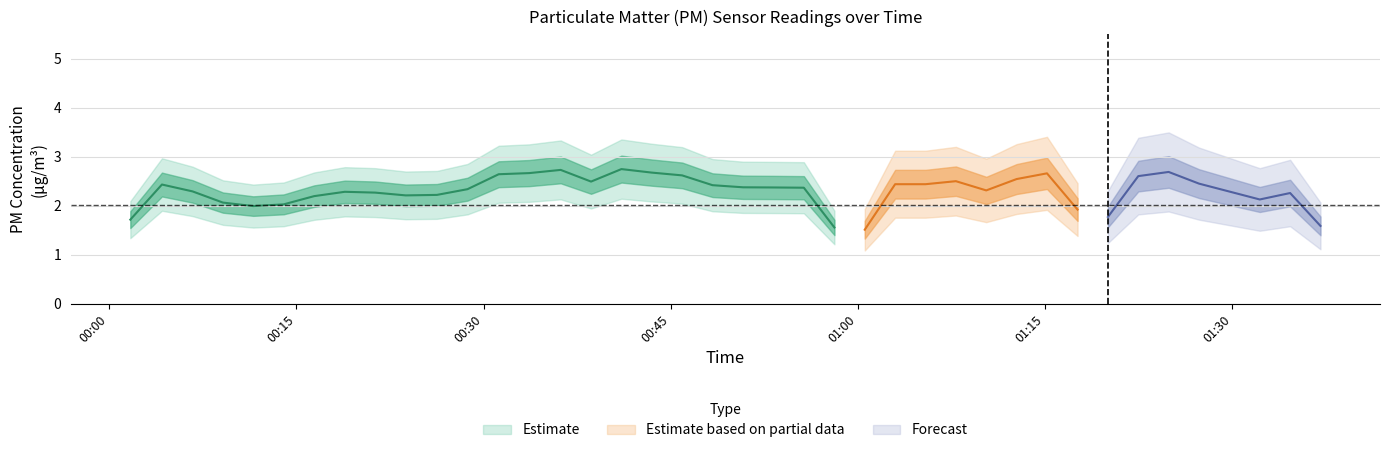

What is the sum of all P1 values?

113.4